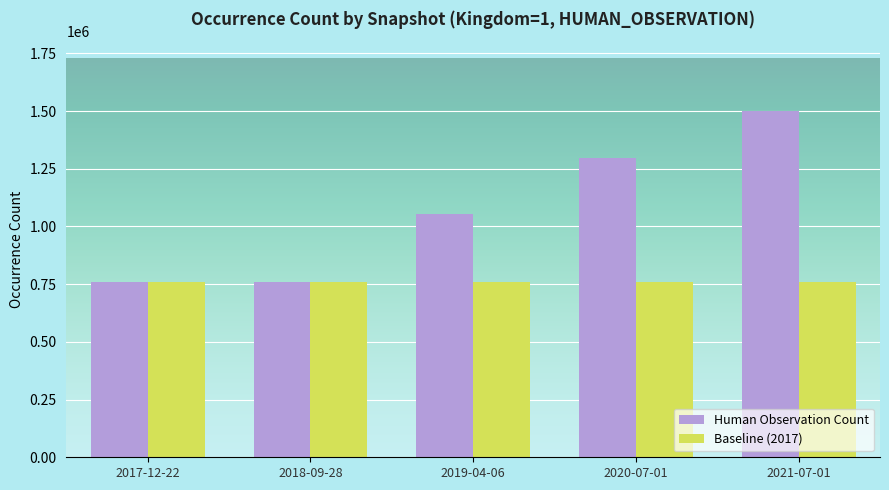

Reading left to right, extract all data points from this chart.

Human Observation Count: 758441	758441	1055718	1294546	1502083
Baseline (2017): 758441	758441	758441	758441	758441